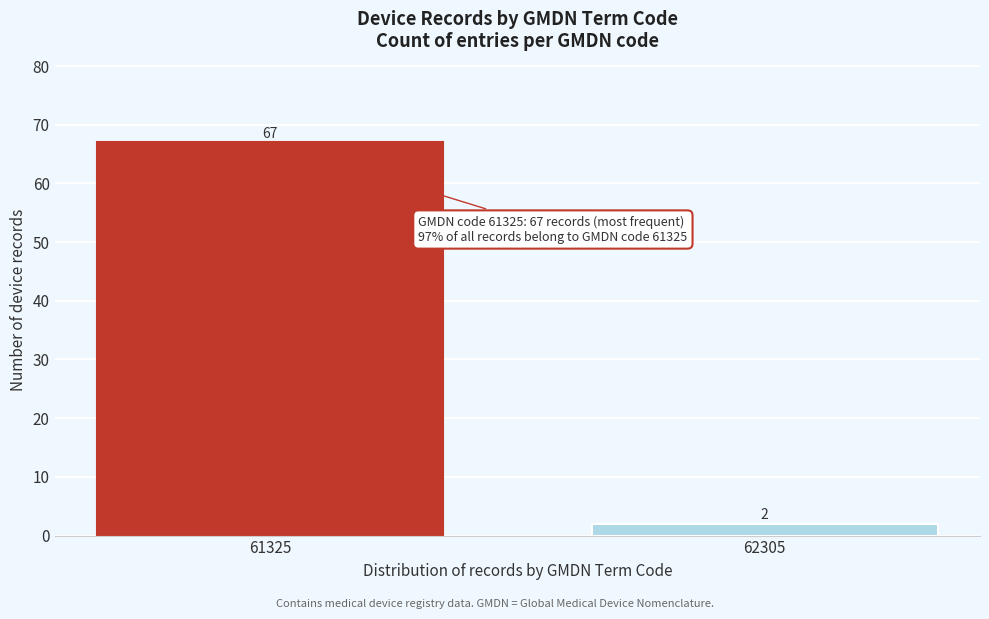

Reading left to right, list all the values displayed in this chart.

61325=67	62305=2